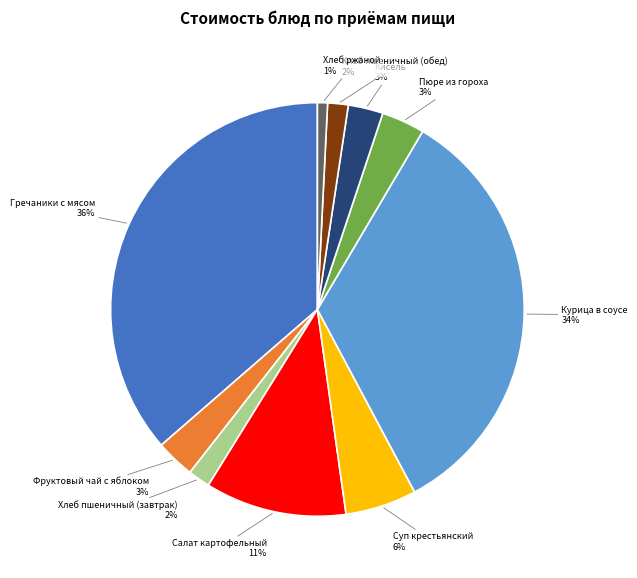

Does Пюре из гороха account for over 50% of the chart?

No